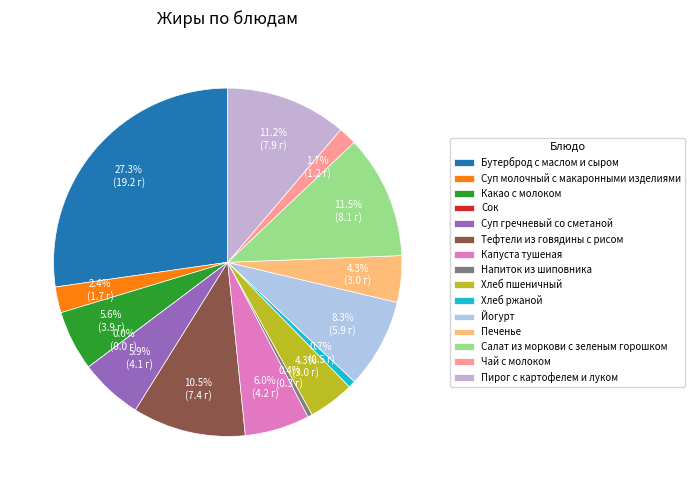

Is Хлеб пшеничный the majority of the pie?

No